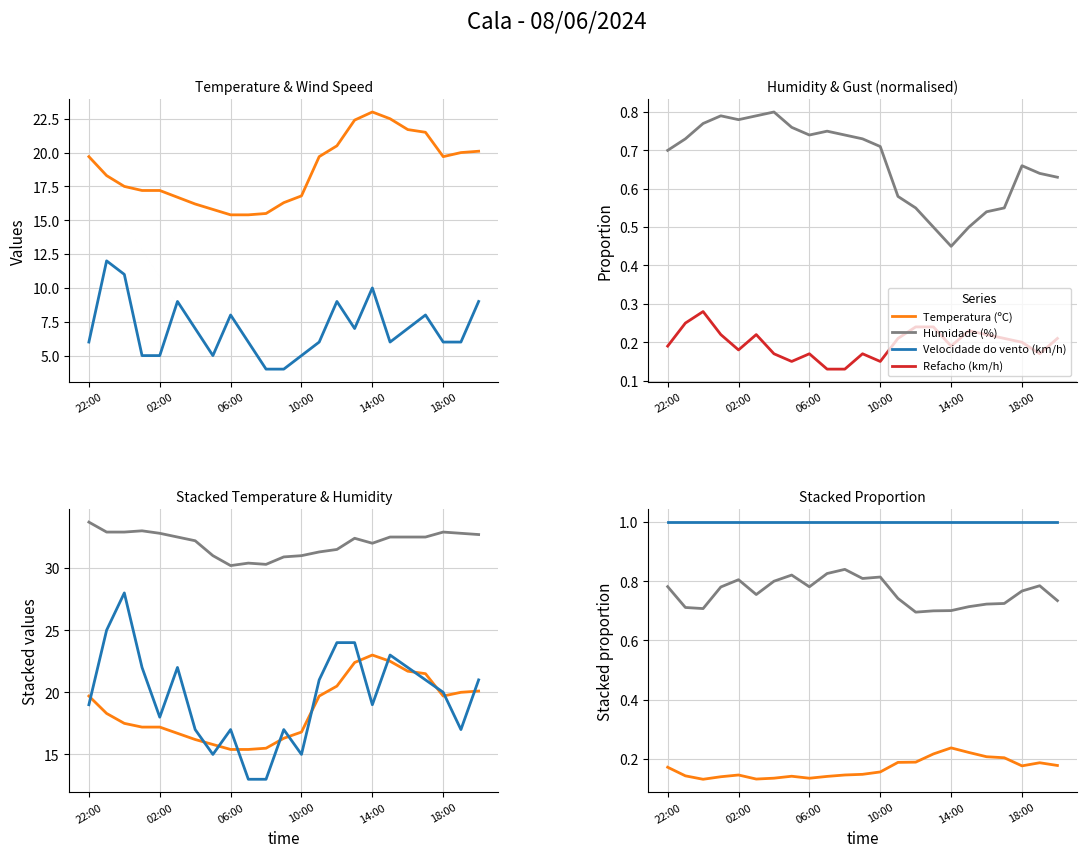

What position from the left is 20:00?

23